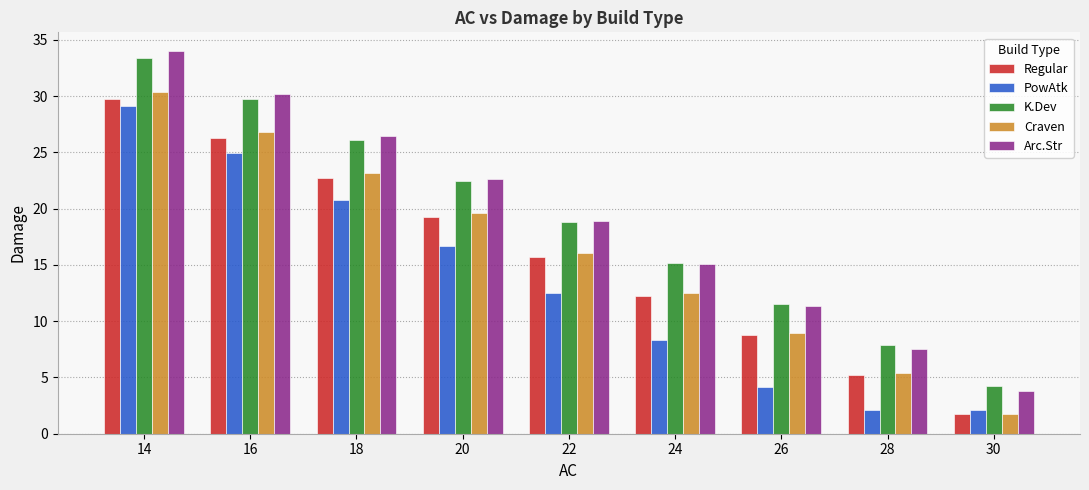

What is the sum of all Craven values?

144.6